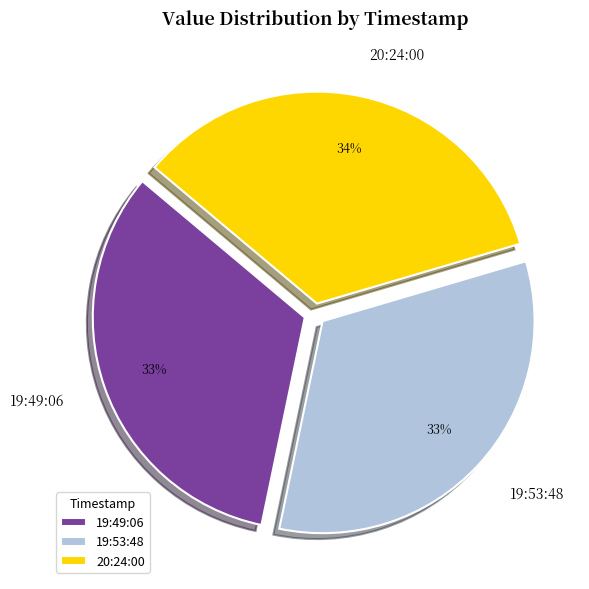

Which slice is the largest?

20:24:00